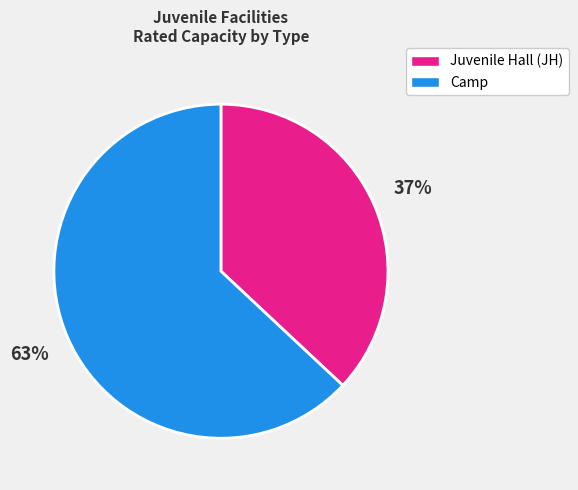

Is there a majority slice in this chart?

Yes